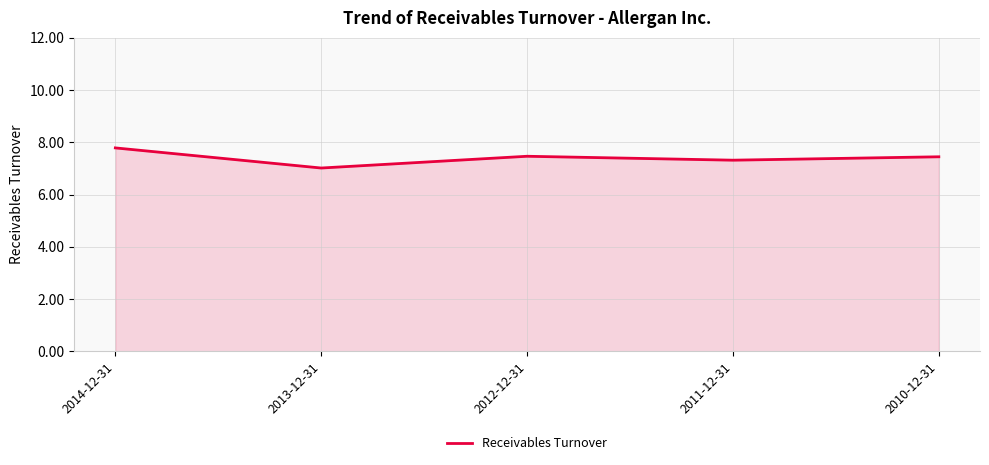

True or false: the data has more than 2 interior local peaks.

False